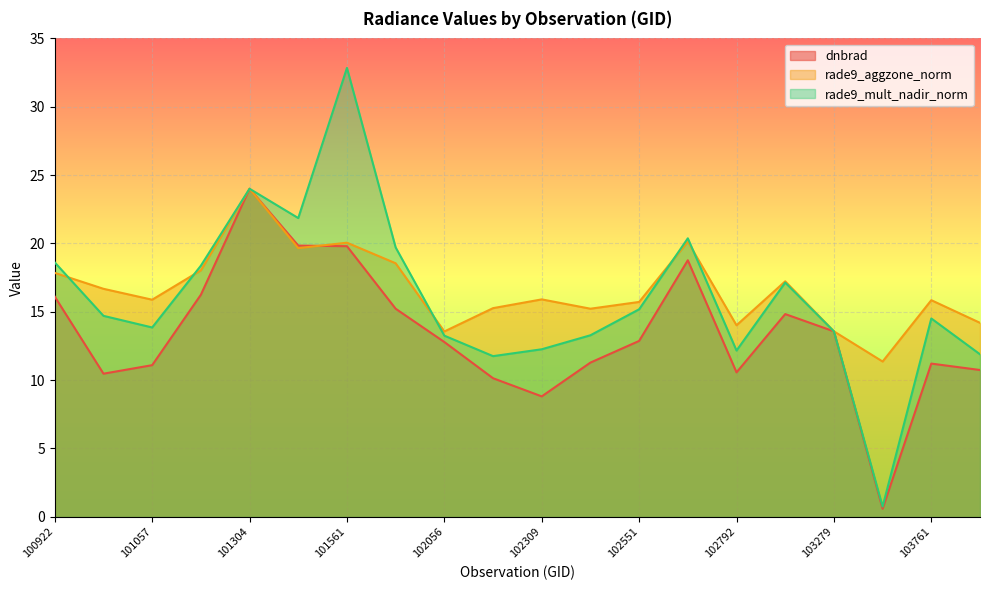

Reading left to right, list all the values displayed in this chart.

dnbrad: 16.1	10.5	11.1	16.2	24.0	19.8	19.8	15.2	12.8	10.1	8.8	11.3	12.9	18.8	10.6	14.8	13.6	0.6	11.2	10.7
rade9_aggzone_norm: 17.8	16.7	15.9	18.0	24.0	19.7	20.1	18.5	13.6	15.3	15.9	15.2	15.7	20.1	14.0	17.2	13.6	11.4	15.8	14.2
rade9_mult_nadir_norm: 18.6	14.7	13.9	18.4	24.0	21.9	32.8	19.7	13.3	11.8	12.3	13.3	15.2	20.4	12.2	17.1	13.6	0.7	14.5	11.9